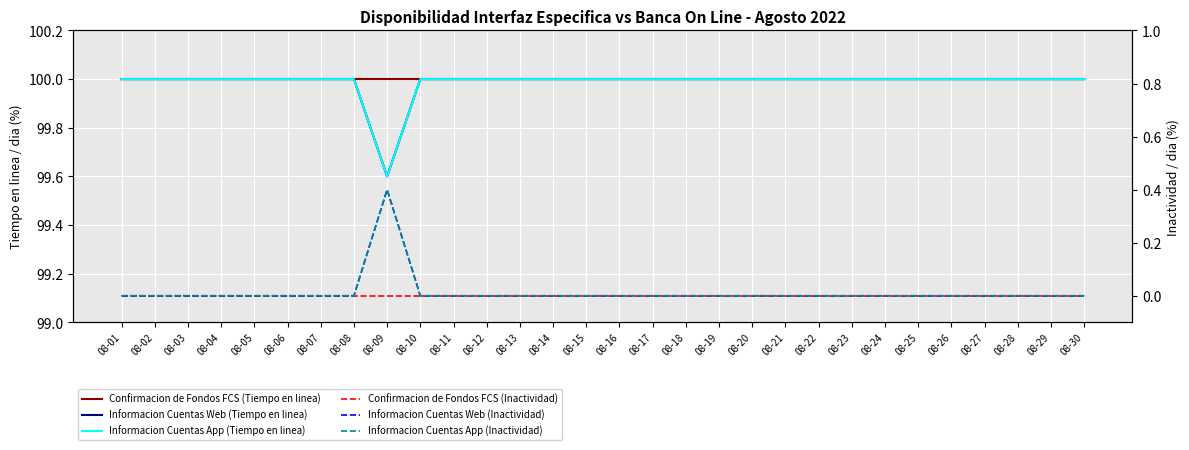

What is the sum of all Confirmacion de Fondos FCS (Tiempo en linea) values?

3000.0